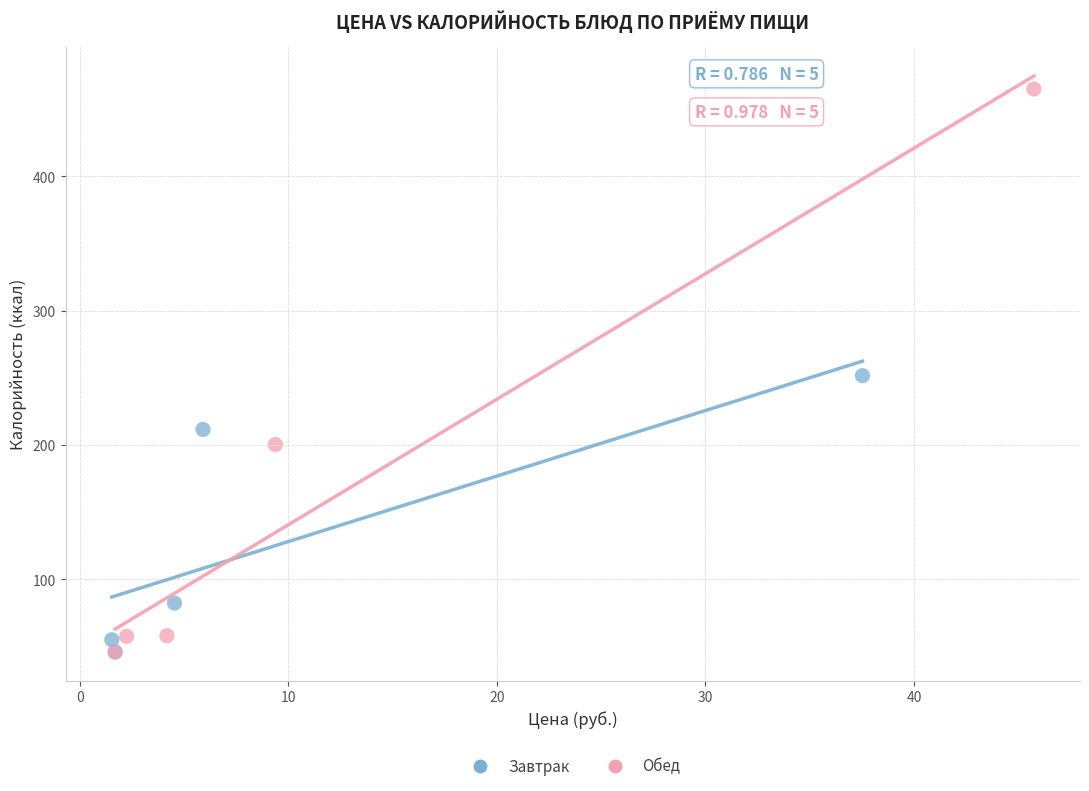

What are all the series names shown in the legend?

Завтрак, Обед